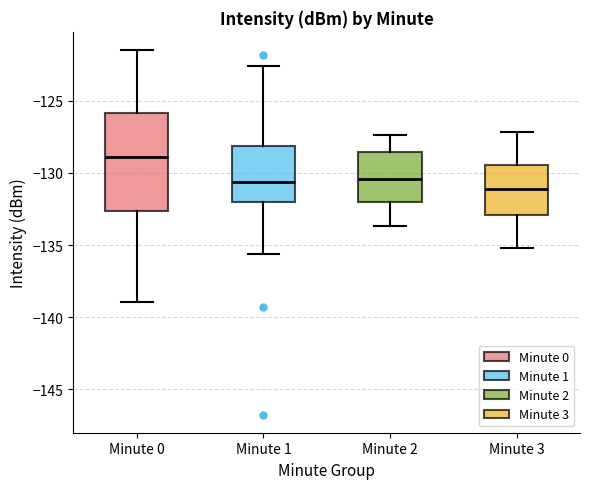

Which box is the tallest, from its lower edge to its upper edge?

Minute 0